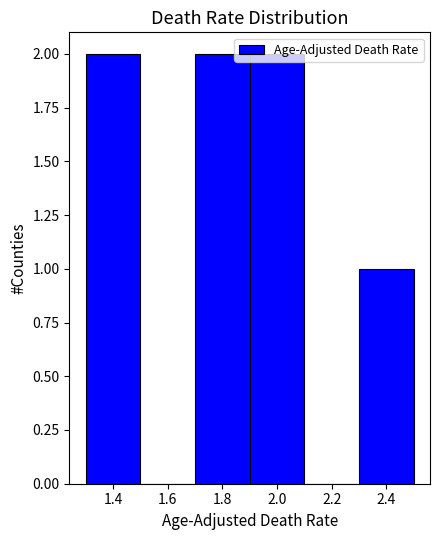

How tall is the bar that spans 1.7 to 1.9 on the x-axis? The values are not printed on the chart, so give them approximately, as read against the axis.

2